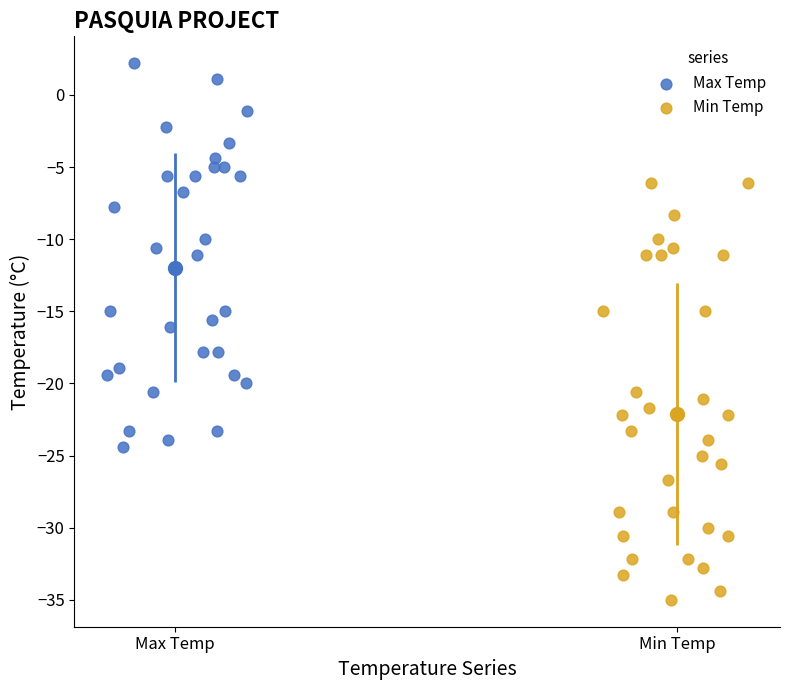

Which series has the widest spread of Y values?

Min Temp